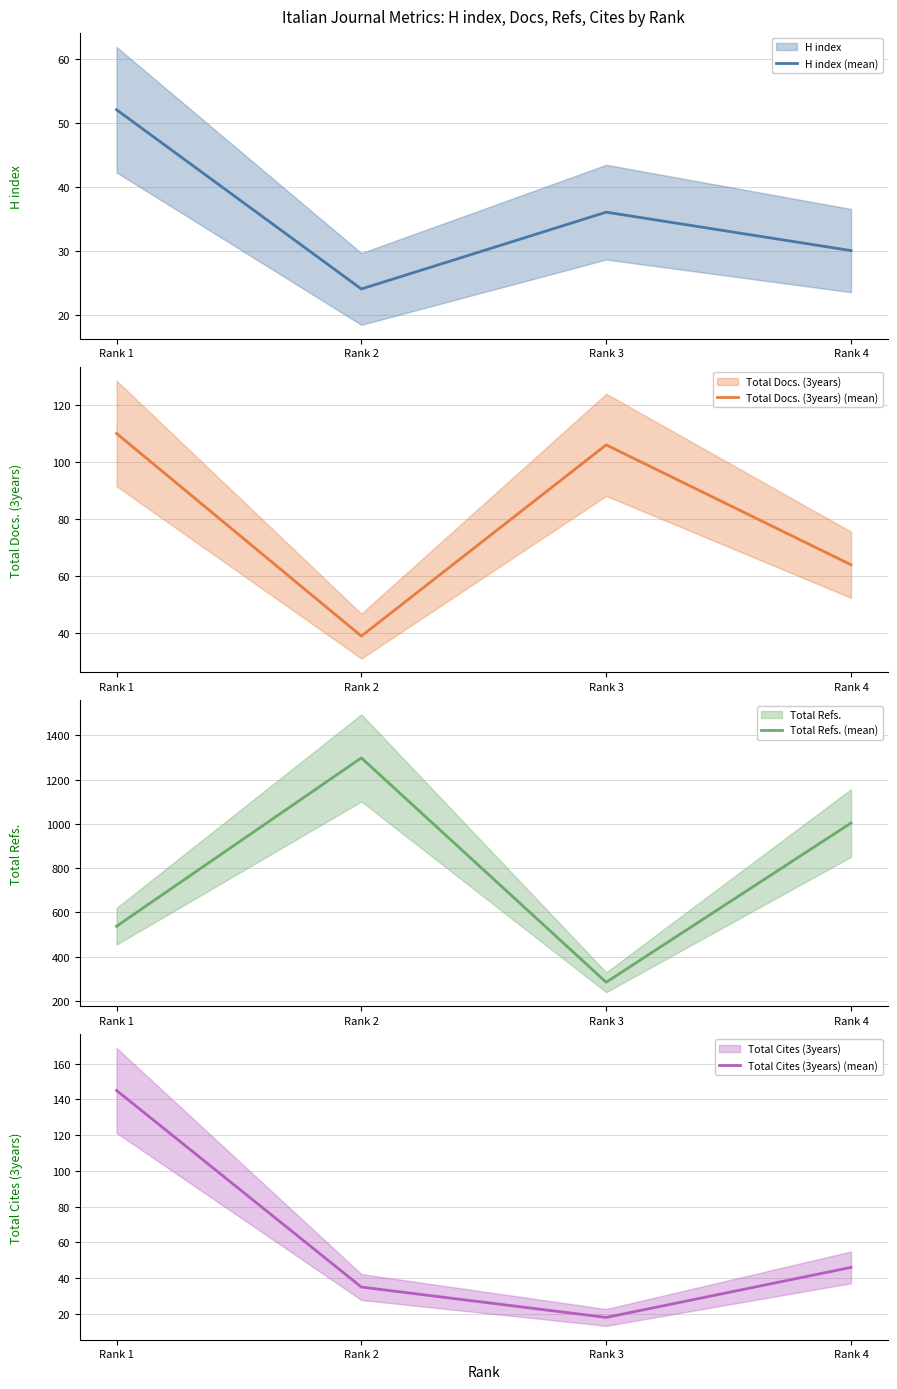

At how many categories does at least one series exceed 593?

2